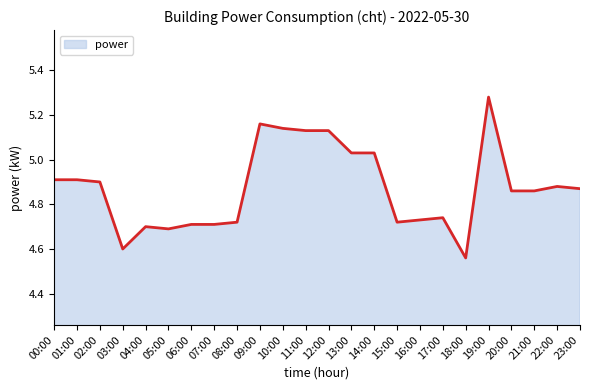

At which label is the value closest to 4?

18:00